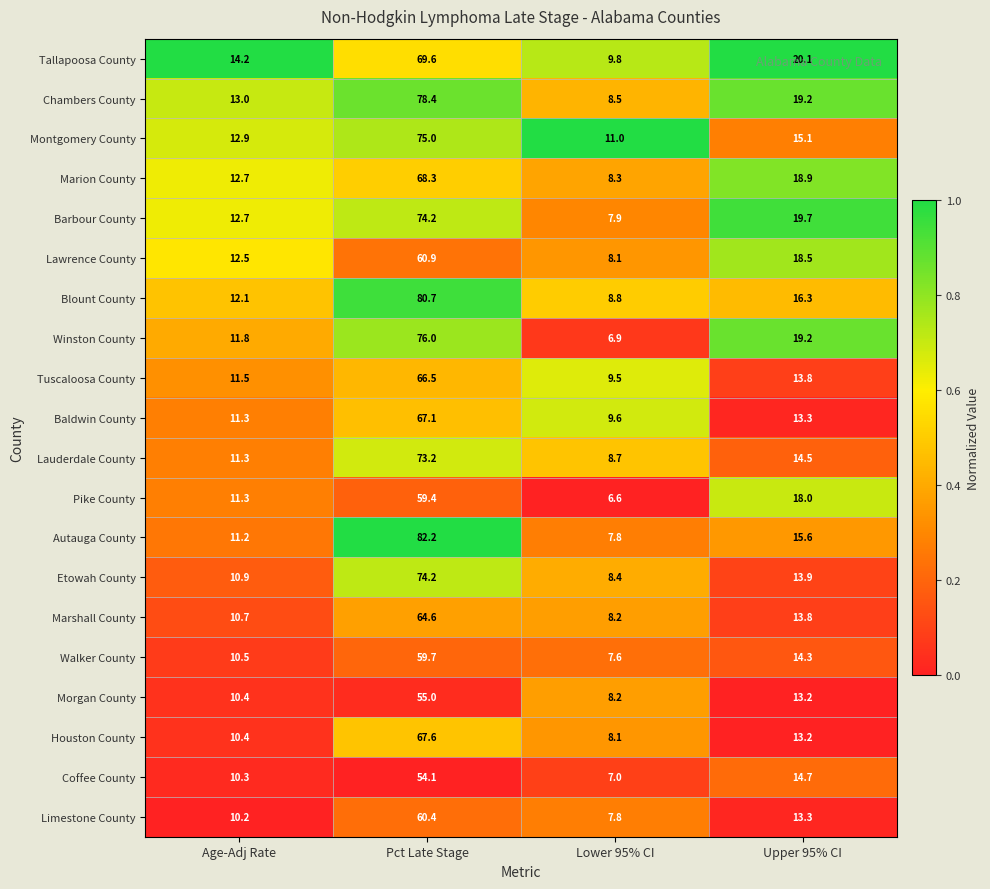

What is the total value across all series at Age-Adj Rate?

231.9